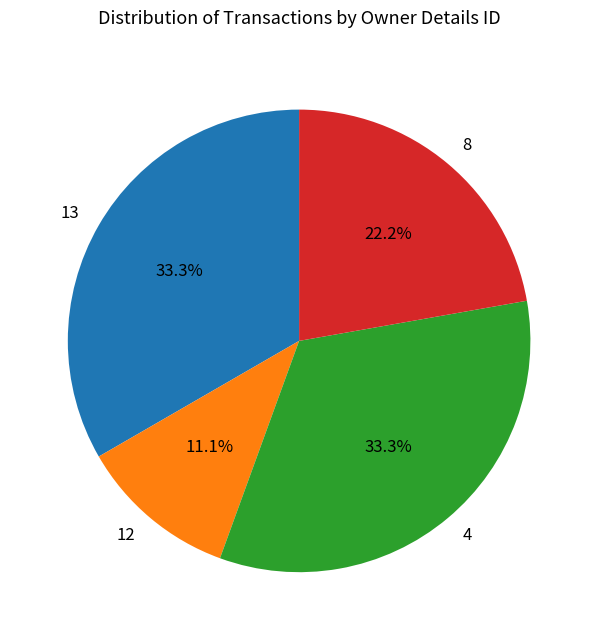

The 8 slice represents 14% of the pie. True or false?

False